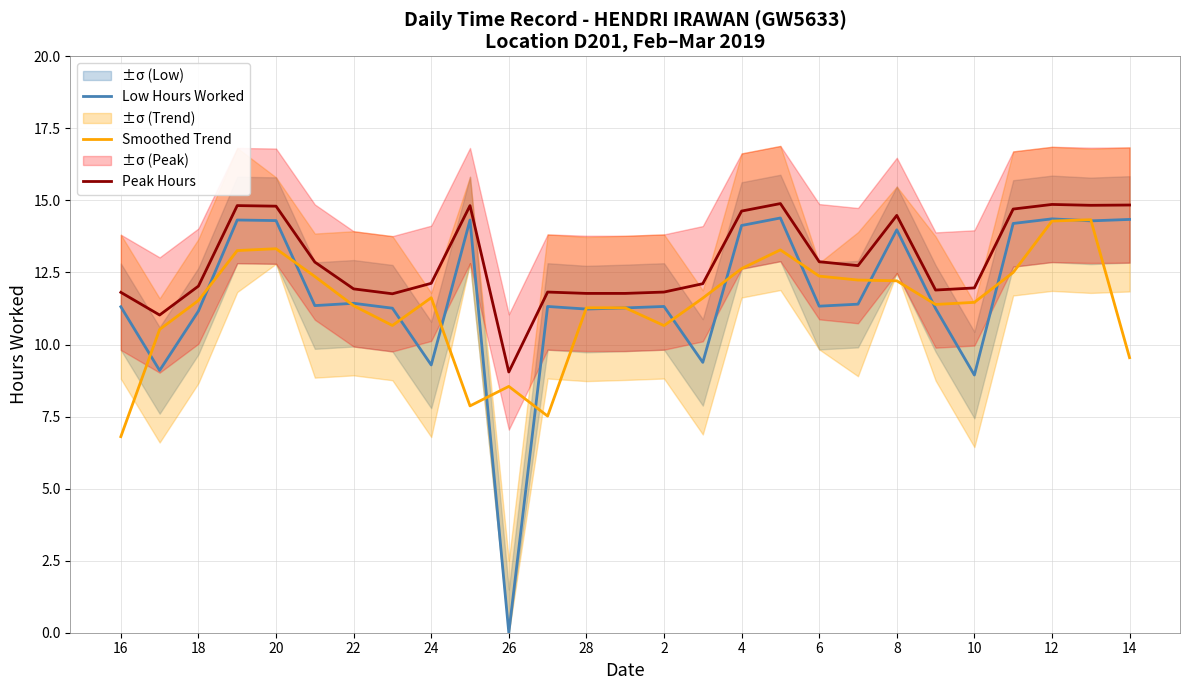

What is the minimum value for Smoothed Trend?

6.8